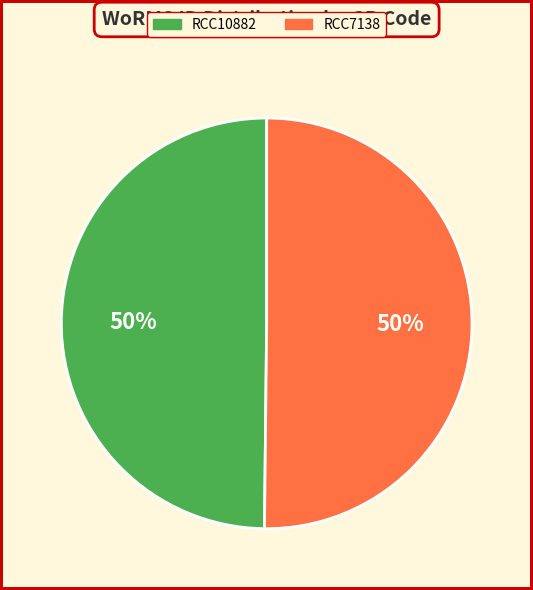

How many segments does this pie chart have?

2